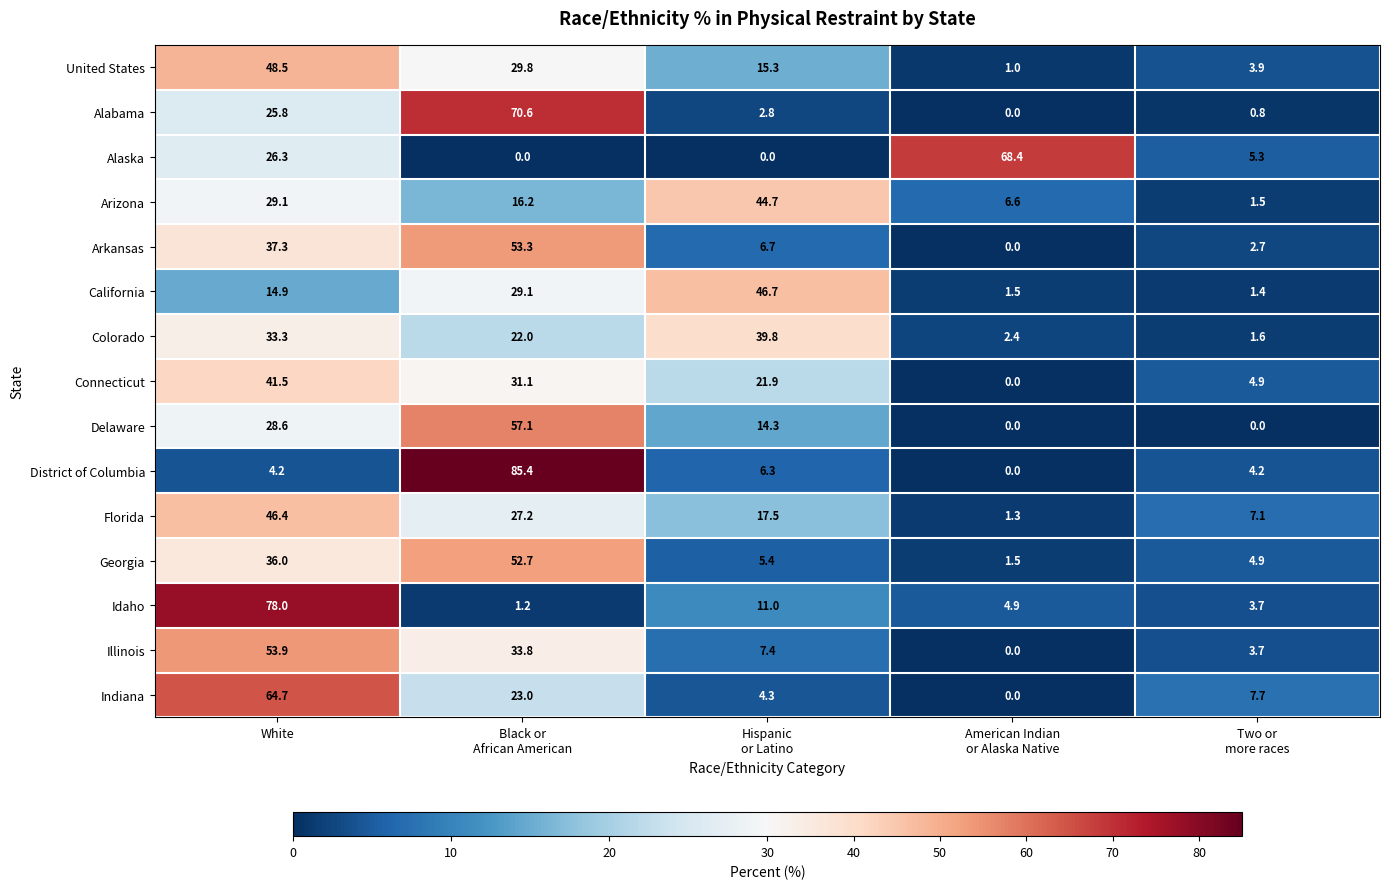

At which label does Connecticut first exceed 21?

White